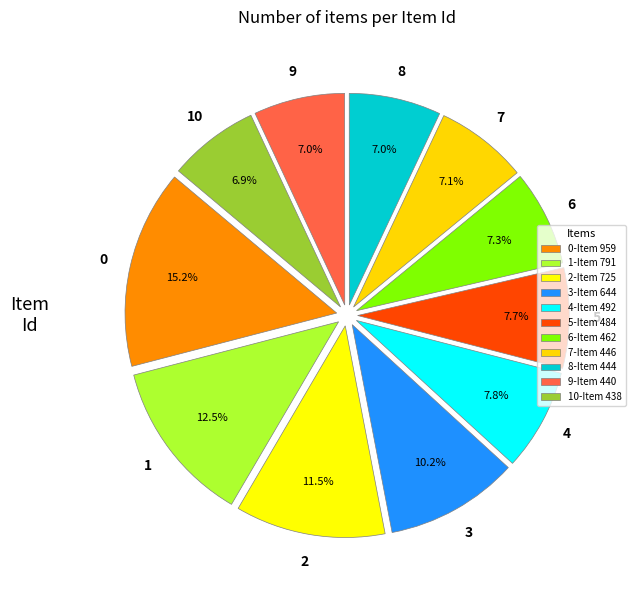

Count the number of slices in the pie.

11